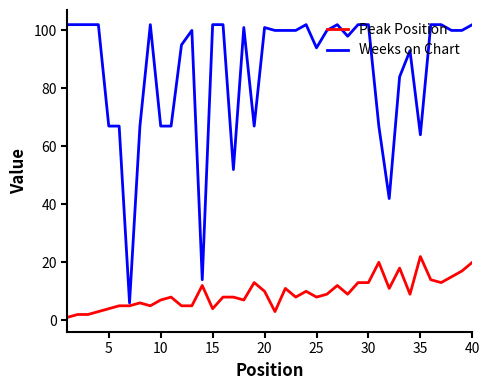

Which series has the largest total across all categories?

Weeks on Chart